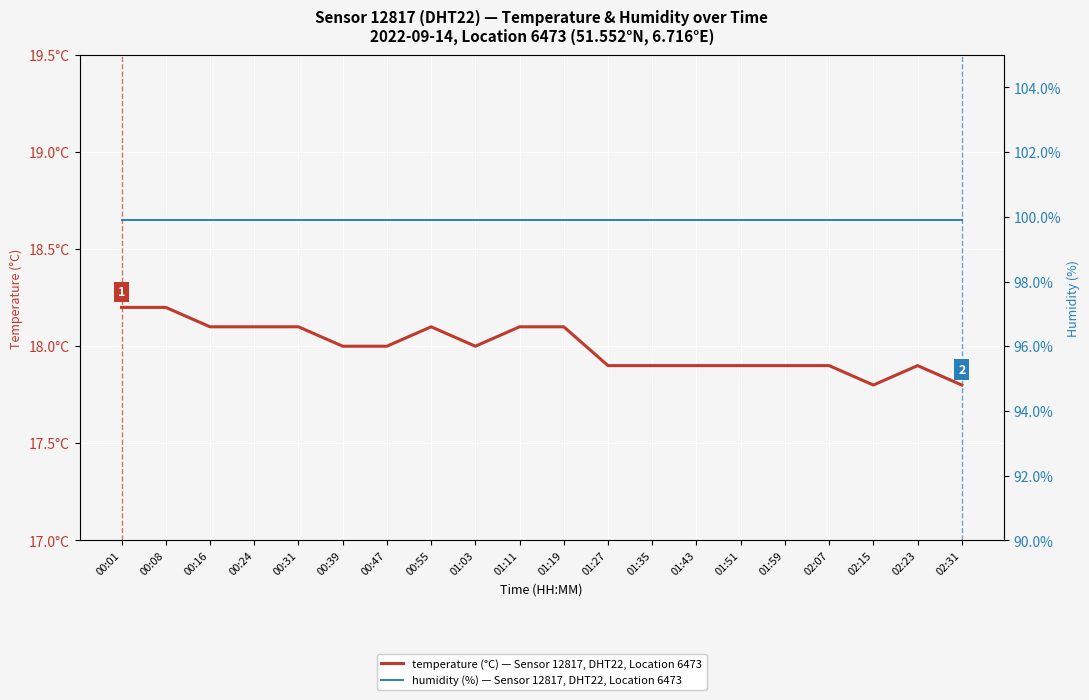

At 00:01, list the series in order from largest to smallest.

humidity, temperature